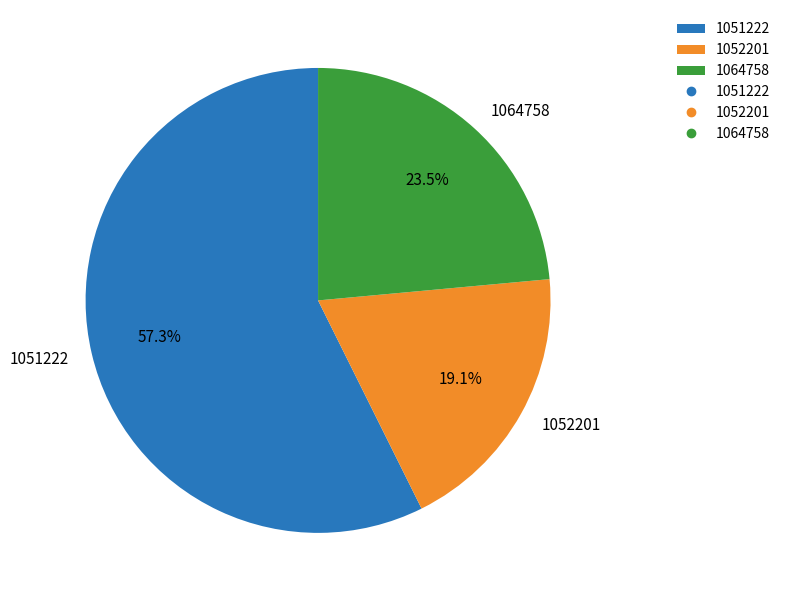

Rank the categories by value from lowest to highest.

1052201, 1064758, 1051222